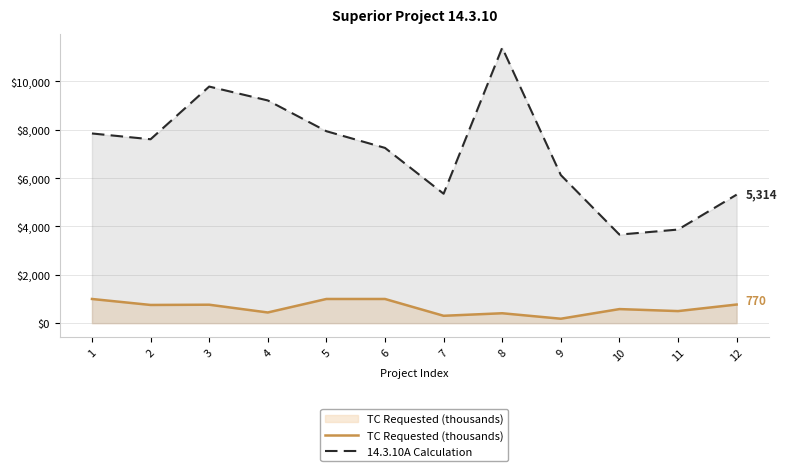

The value of TC Requested (thousands) at 10 is 1035.0. True or false?

False